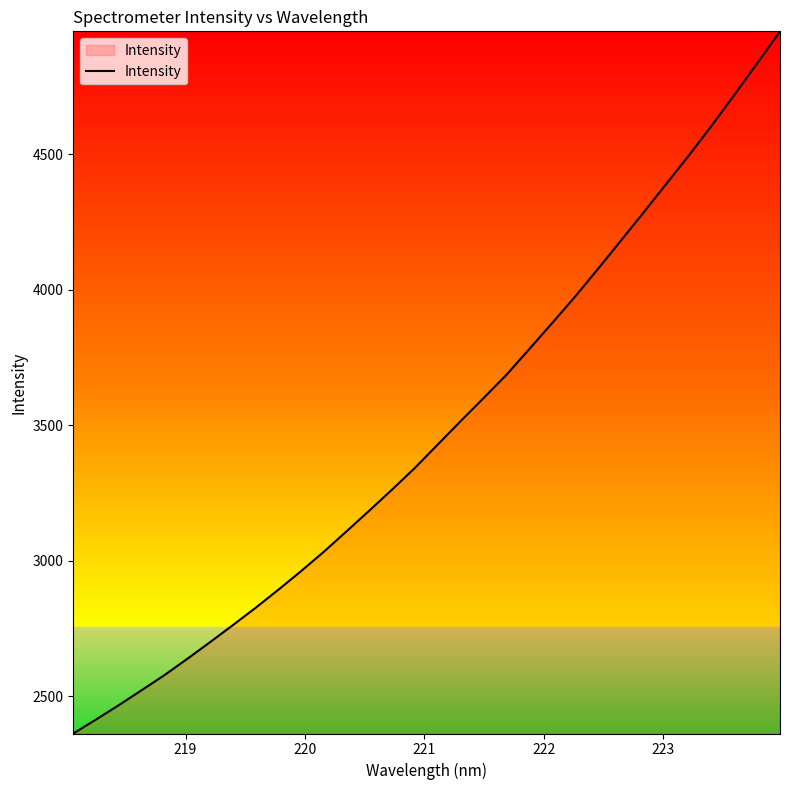

What is the maximum value shown in the chart?

4953.2